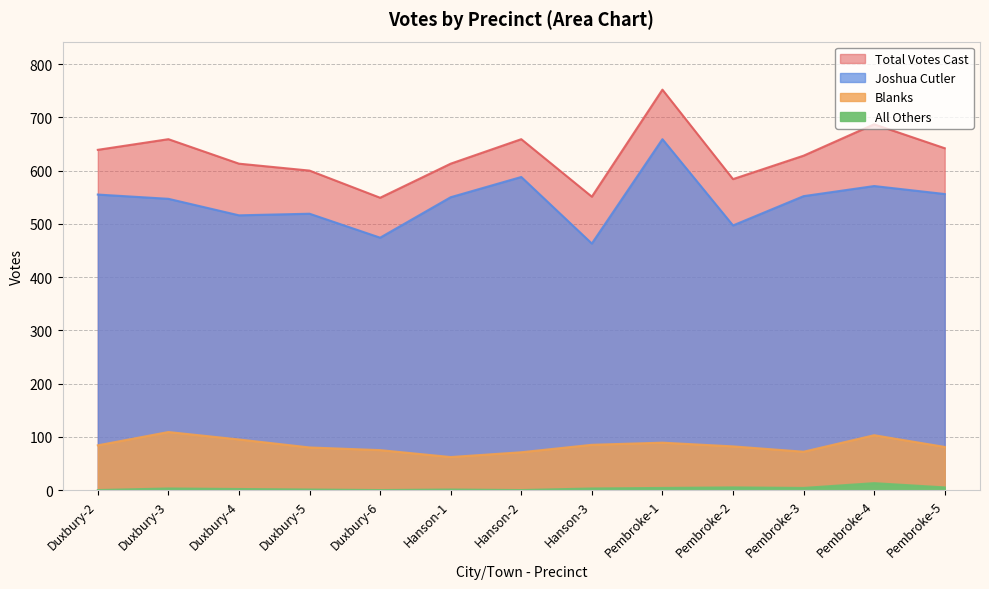

What is the difference between the maximum and minimum values in the Joshua Cutler series?

196